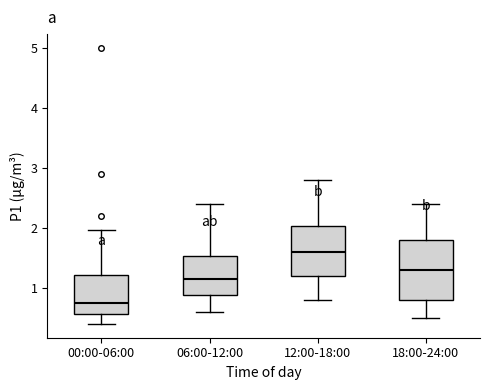

Which box is the tallest, from its lower edge to its upper edge?

18:00-24:00